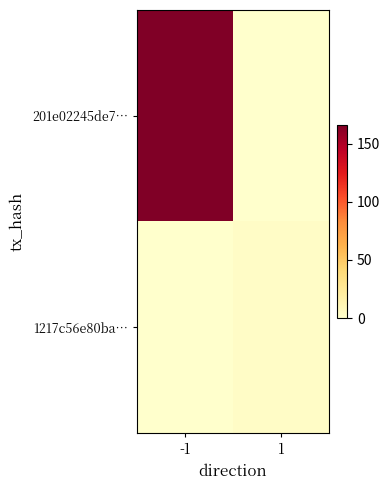

Which label corresponds to the smallest value in the chart?

1